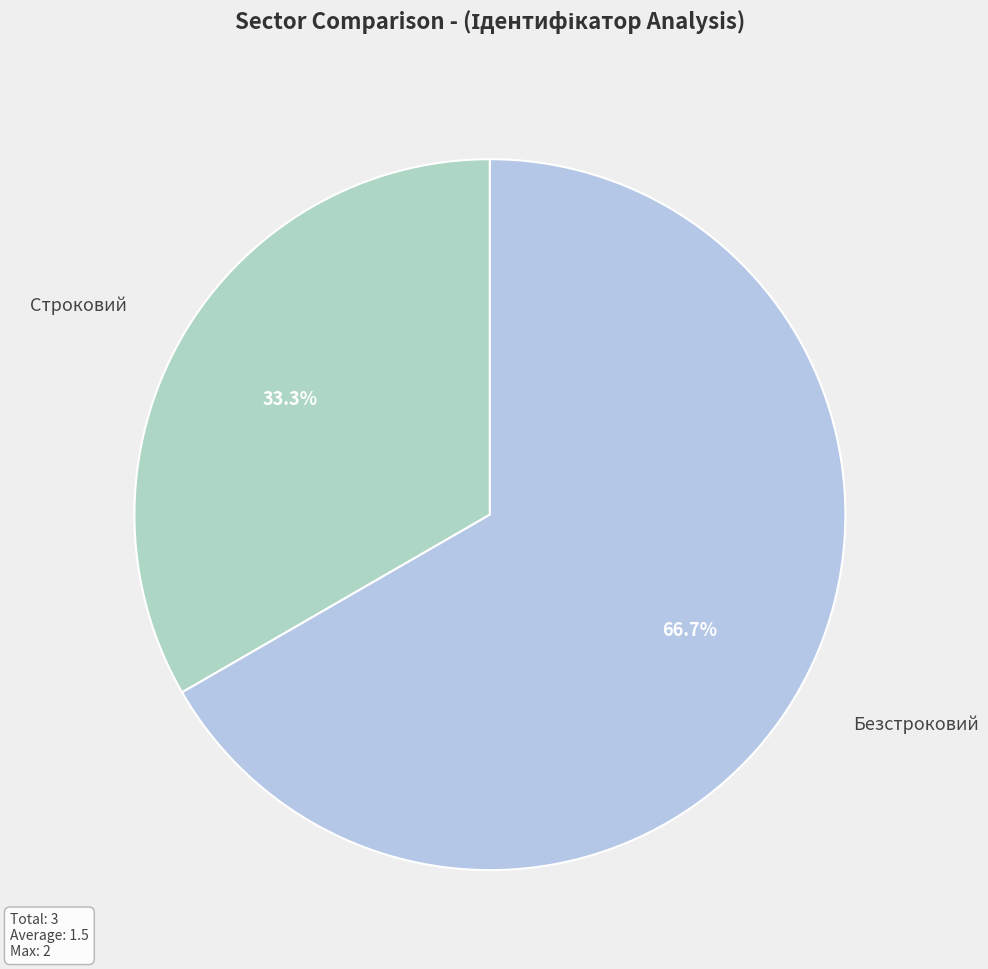

Approximately how many times larger is the value at Безстроковий compared to Строковий?

2.0